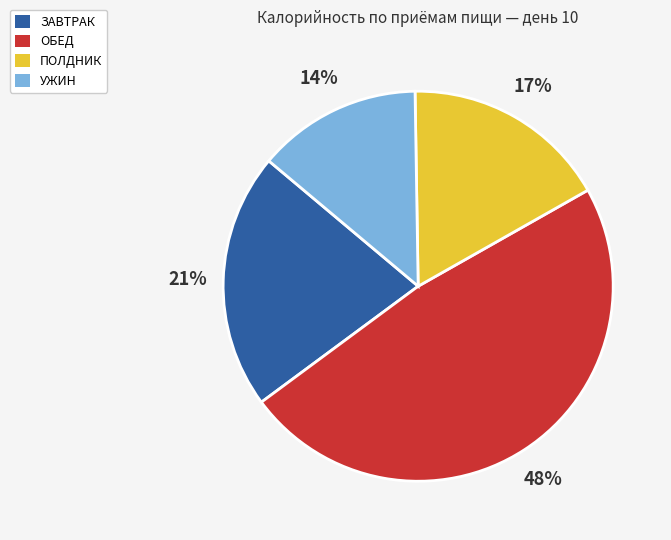

Does any single category account for the majority?

No